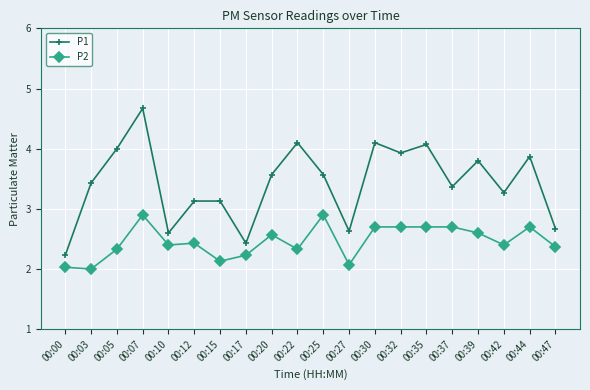

Which series has the largest total across all categories?

P1